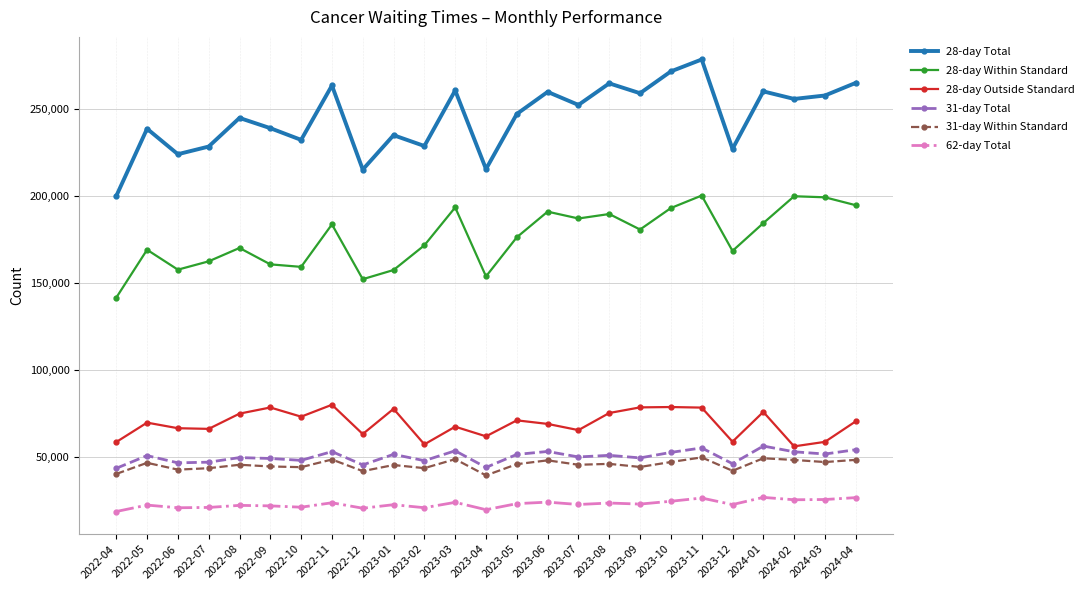

Which label corresponds to the largest value in the chart?

2023-11